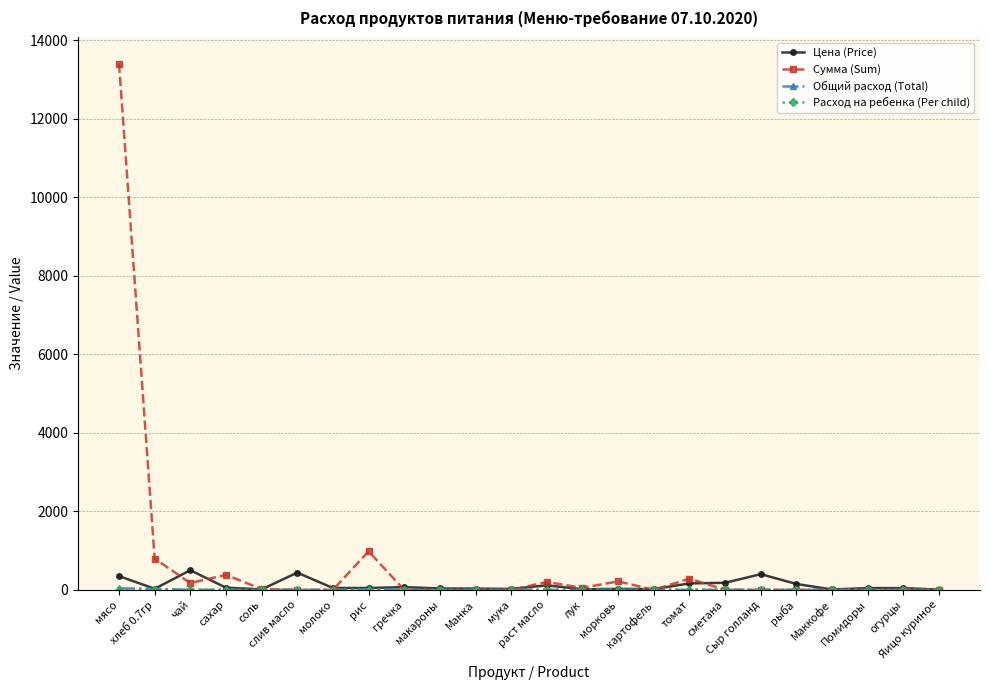

How many categories are shown in the chart?

24